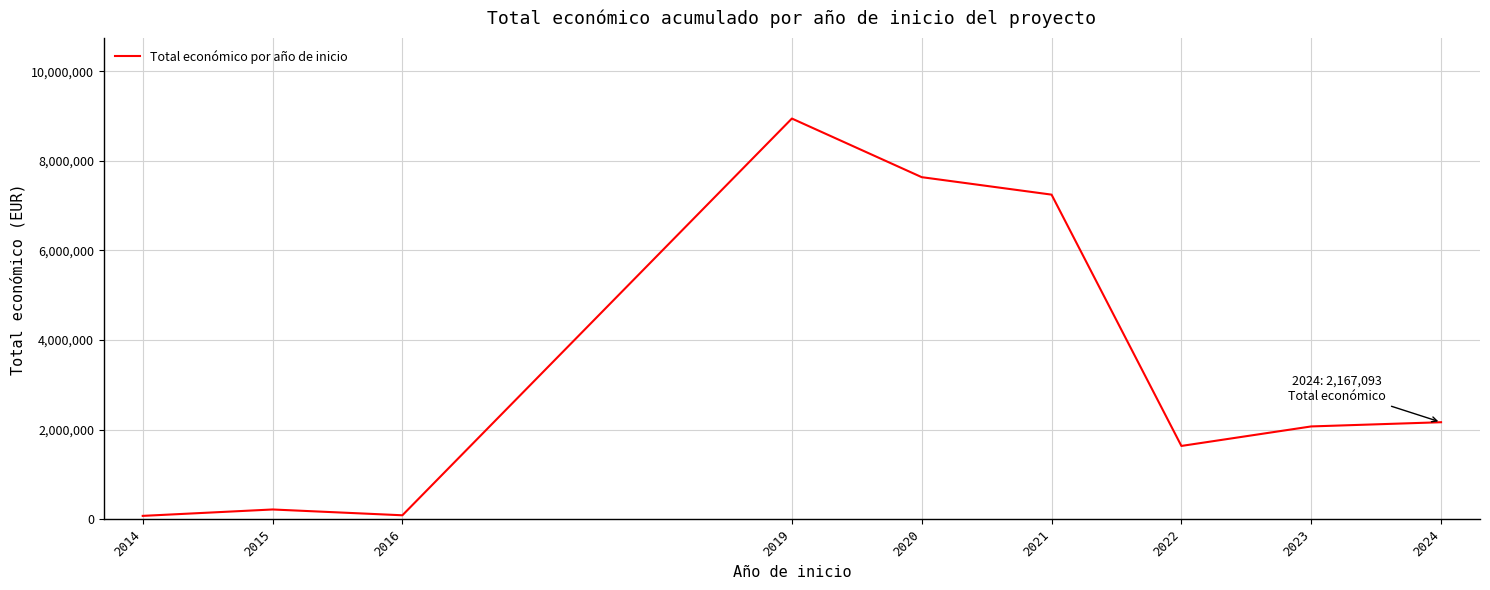

Is it true that the value at 2021 is 9475787?

False